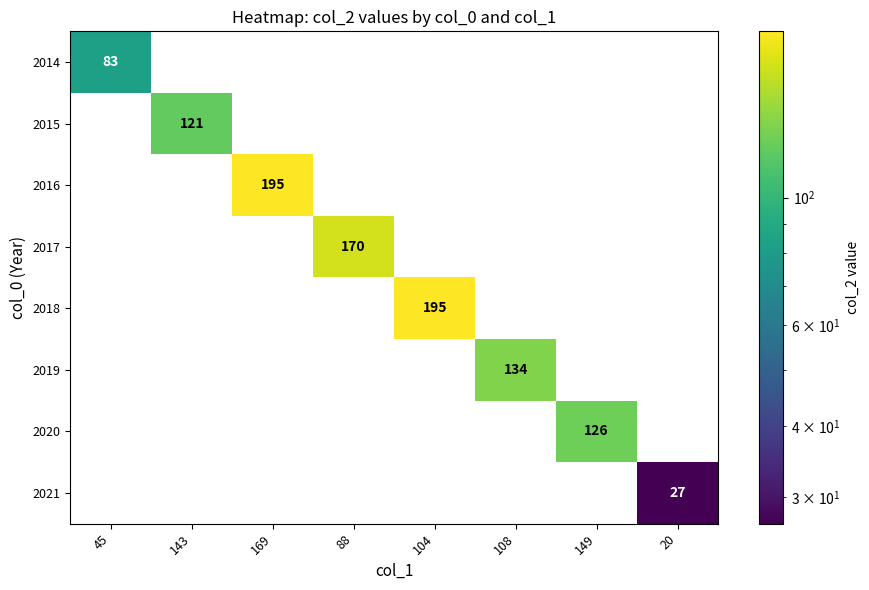

At which category does the chart reach its minimum across all series?

20